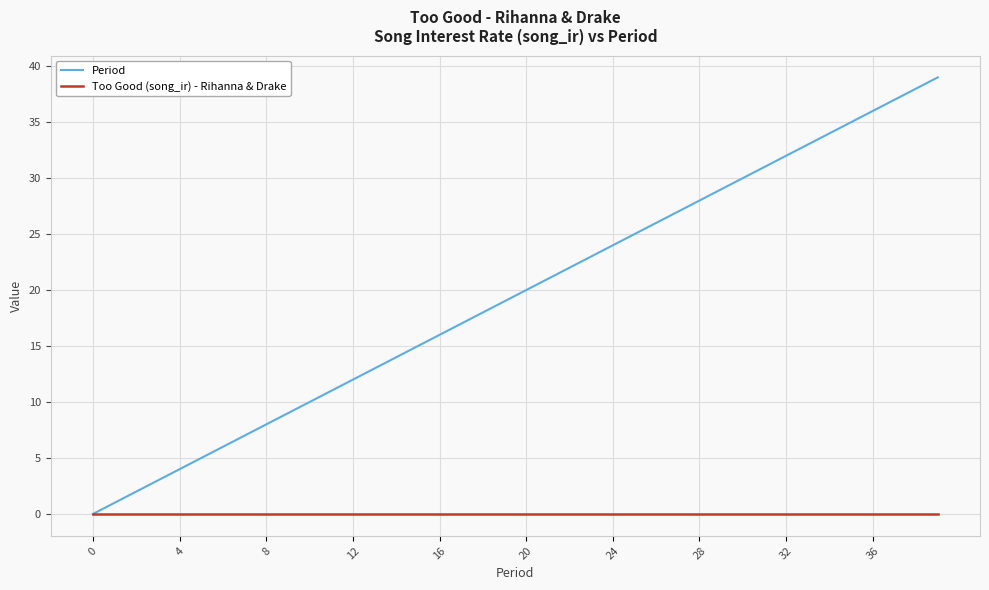

Which series has the widest spread of values?

Period